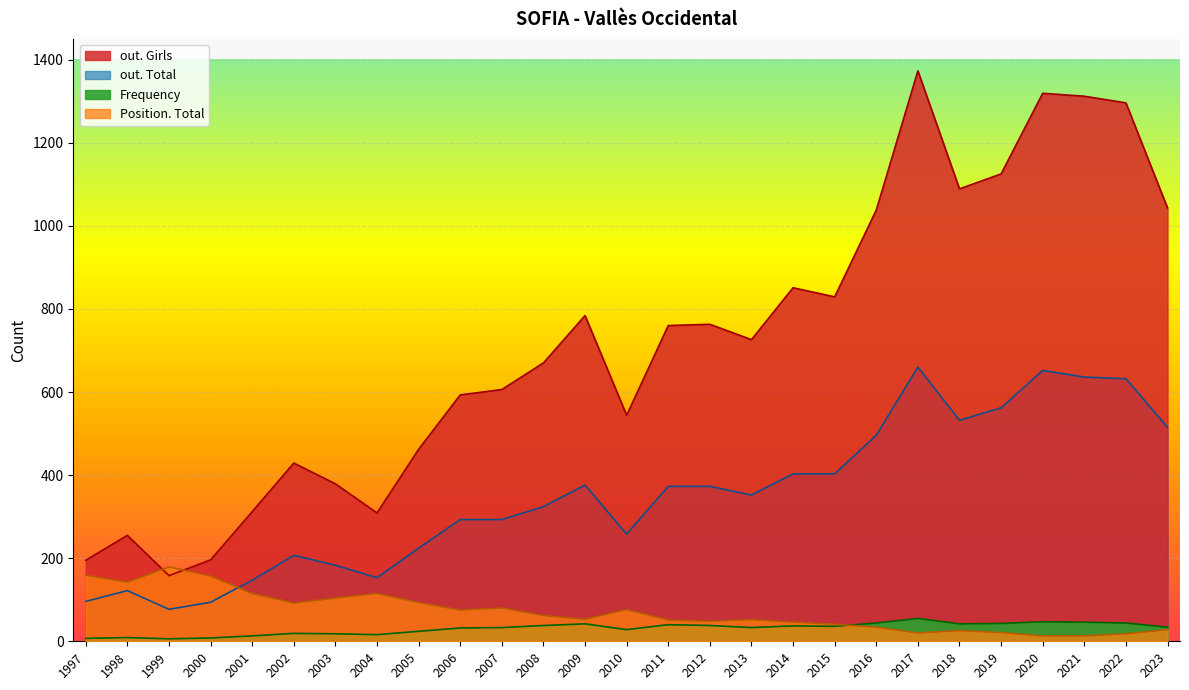

Does the chart display data point markers on the line(s)?

No